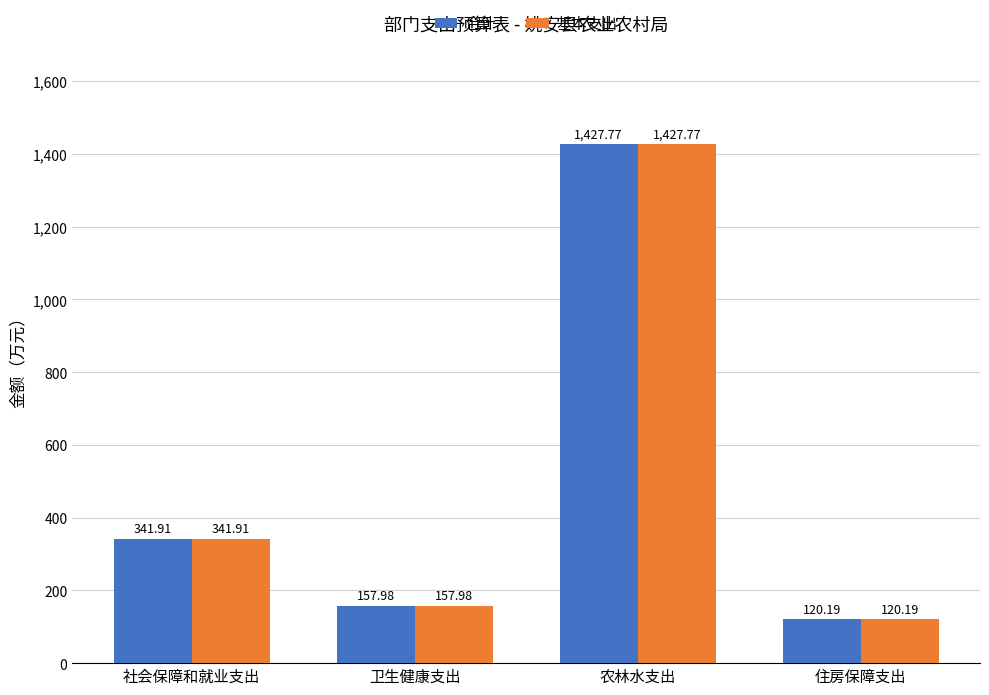

At which category is the sum across all series the highest?

农林水支出